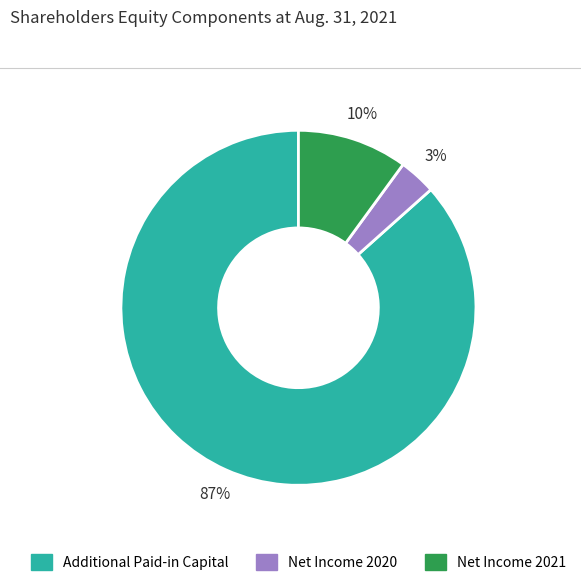

Does any single category account for the majority?

Yes